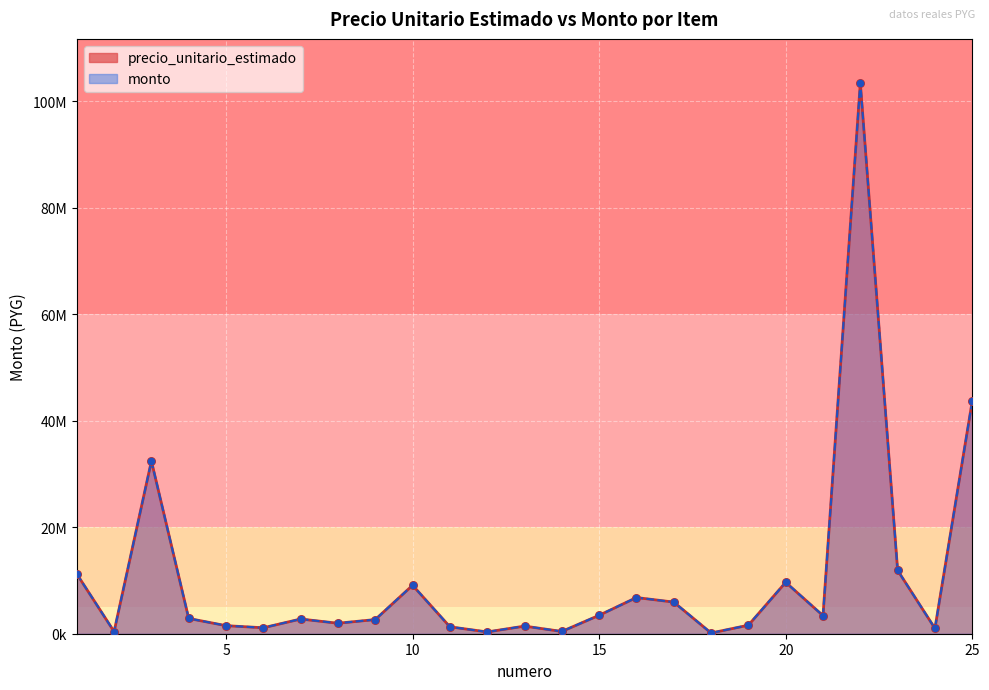

Which series has the largest Y range (max minus min)?

precio_unitario_estimado